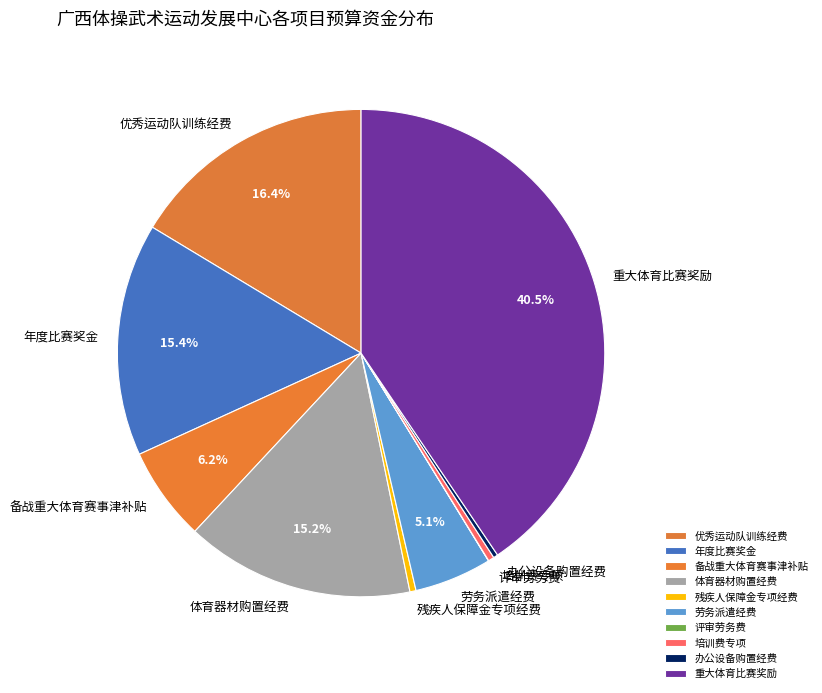

Is there any slice that represents more than half of the pie?

No